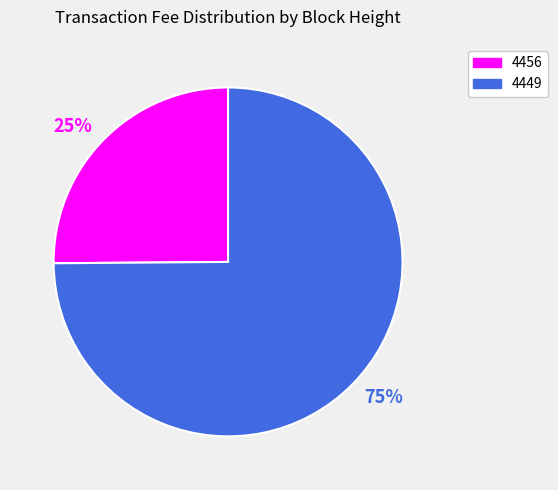

What is the ratio of the value at 75% to the value at 25%?

3.0